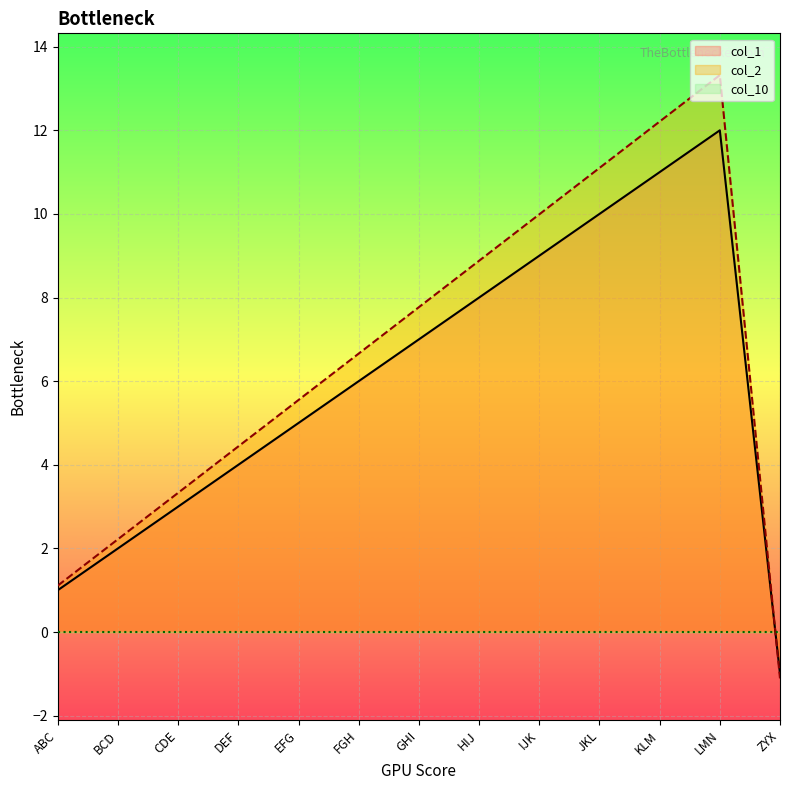

What is the sum of the col_2 values at EFG and JKL?

16.6